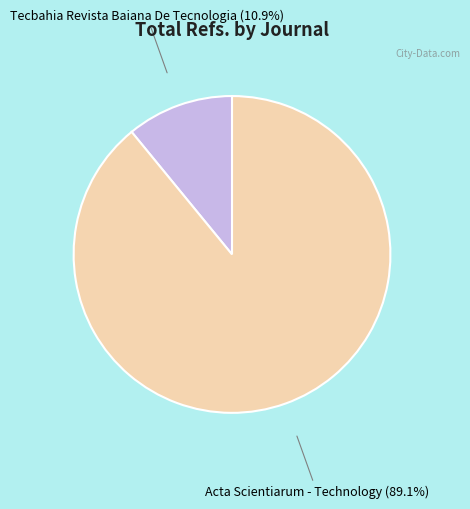

Does any single category account for the majority?

Yes